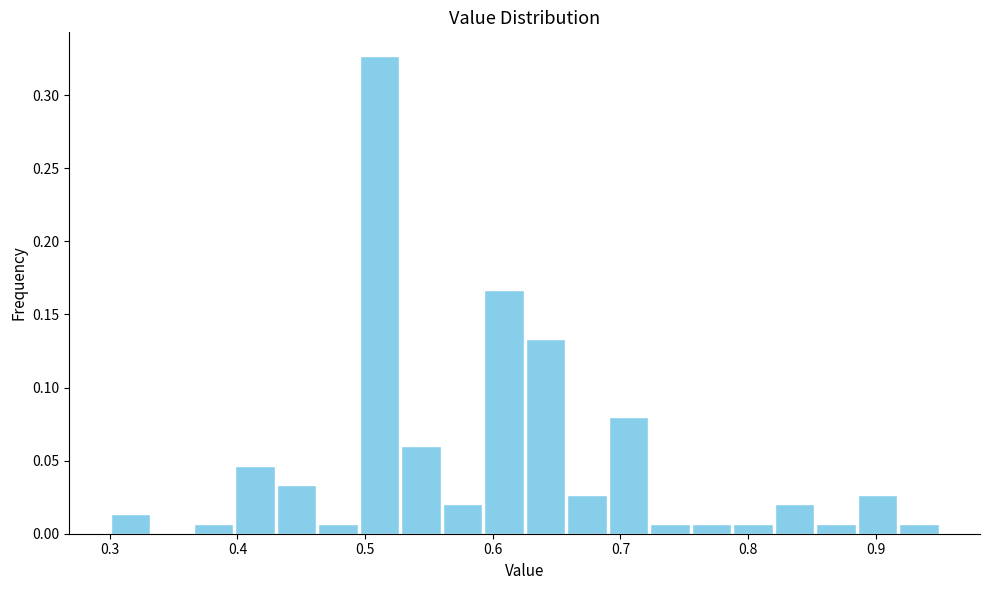

Around what value on the x-axis is the tallest bar? Give the approximate position of its centre, as read against the axis.

0.51